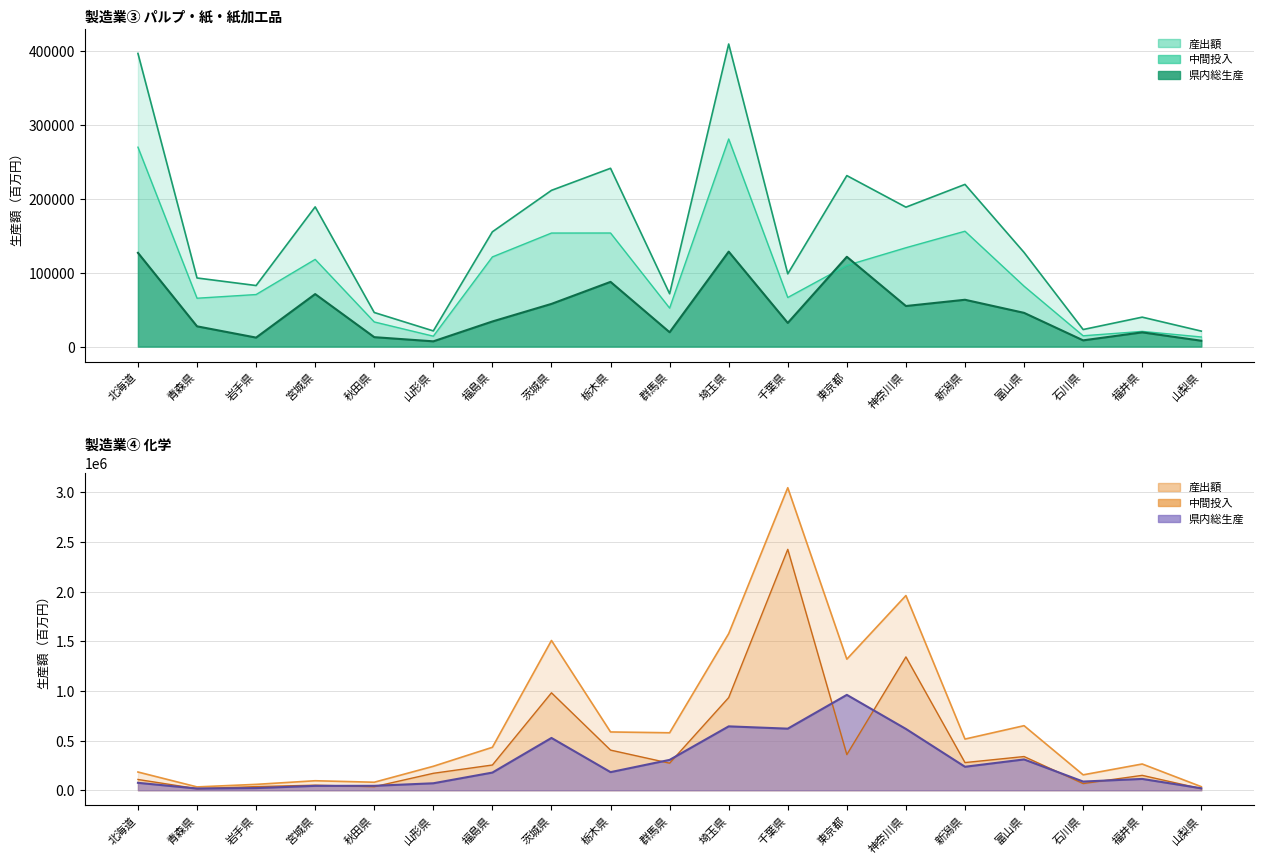

True or false: 化学 中間投入 and パルプ・紙 産出額 intersect in this chart.

True